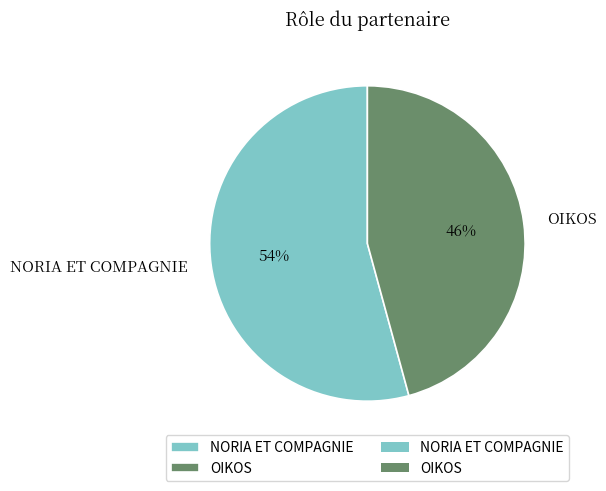

Is it true that OIKOS is 46% of the pie?

True